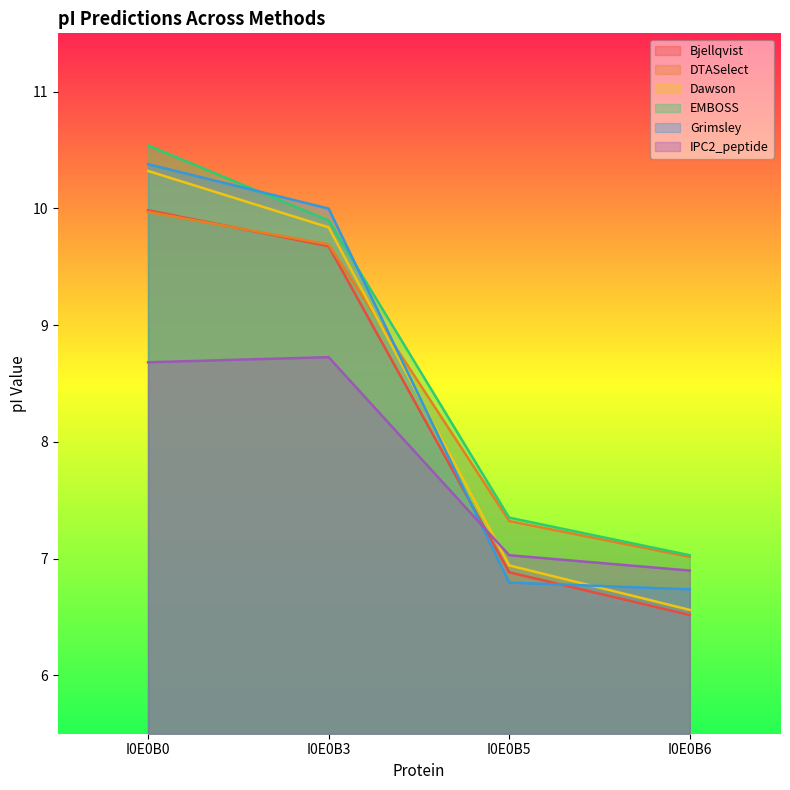

What is the spread (max minus min) of values at I0E0B0?

1.9